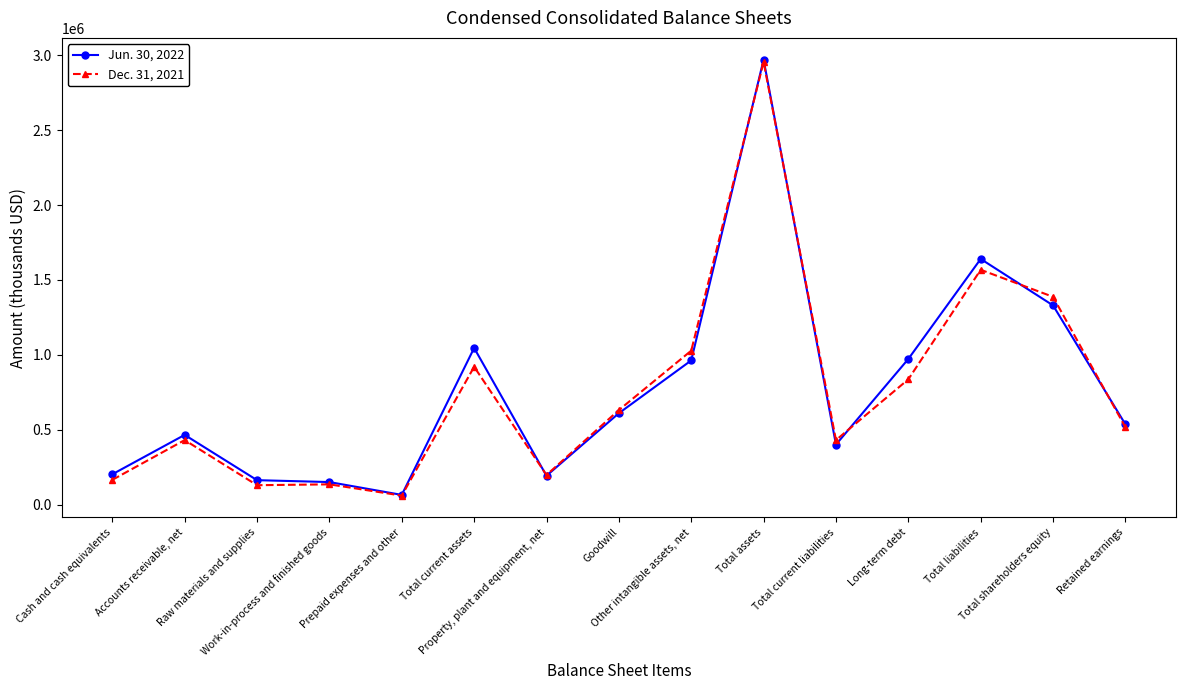

True or false: Dec. 31, 2021 and Jun. 30, 2022 intersect in this chart.

True